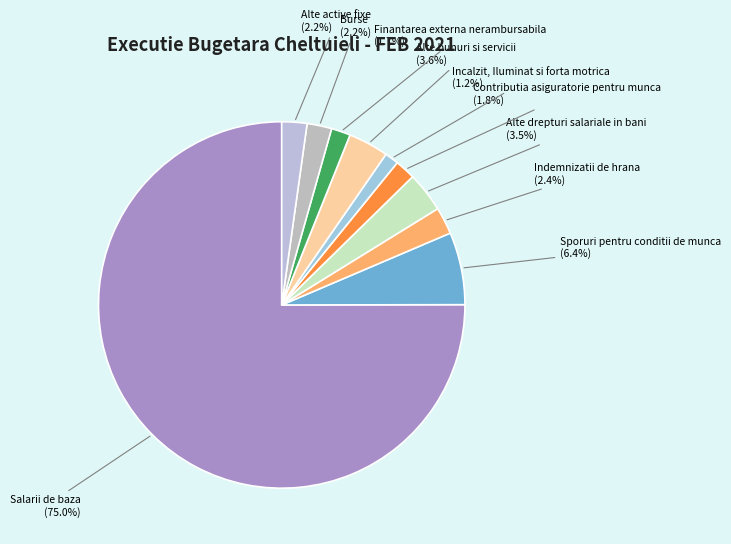

What is the largest slice in the pie chart?

Salarii de baza